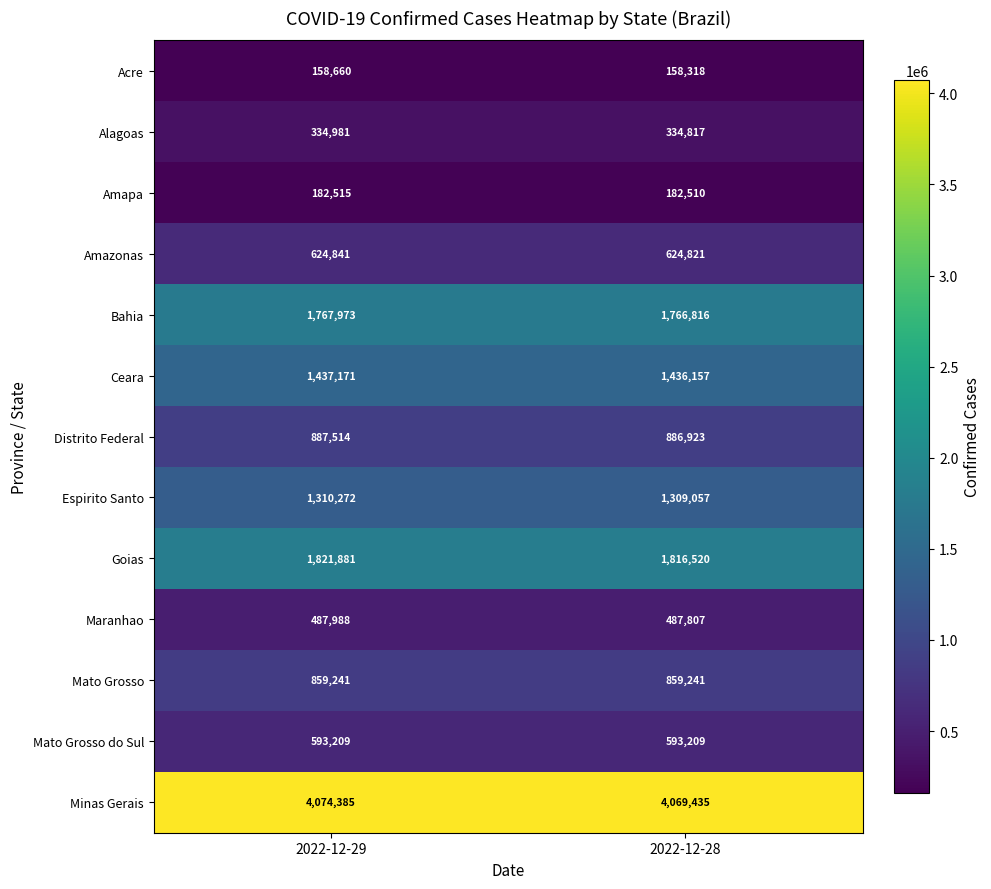

What is the difference between the highest and lowest values at 2022-12-29?

3915725